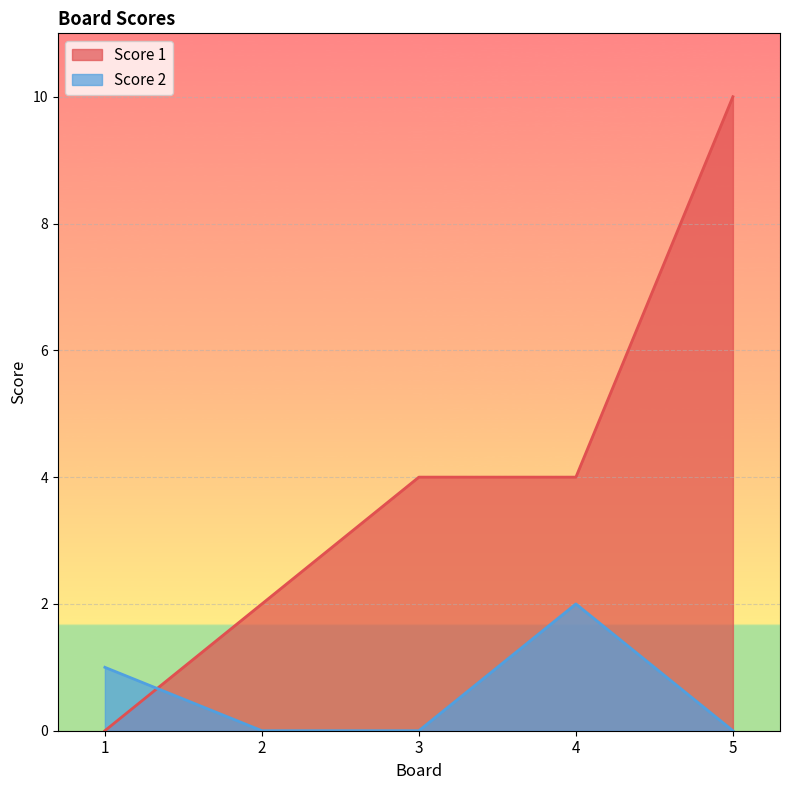

How many values in Score 2 are above zero?

2